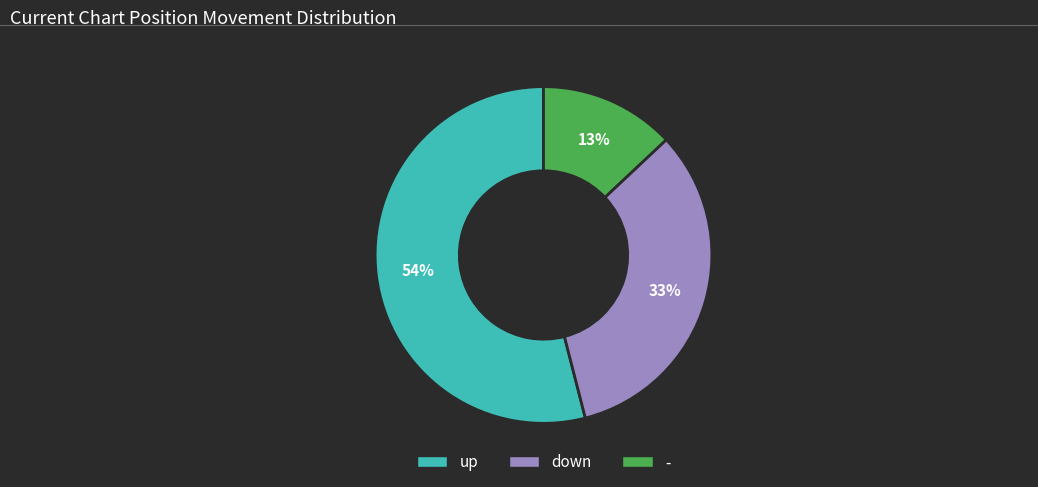

Is the sum of - and up greater than half?

Yes